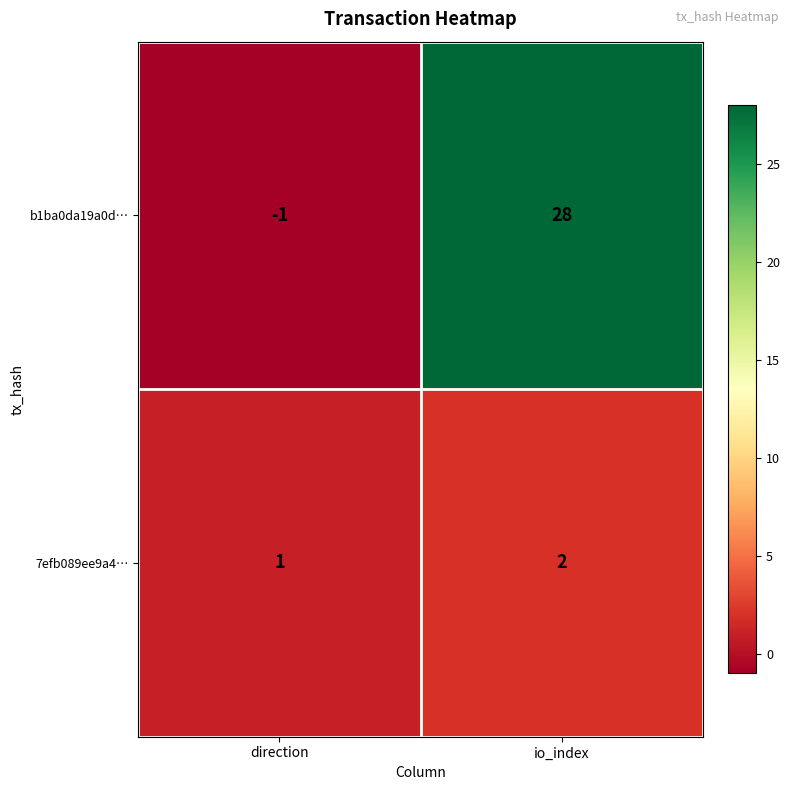

Where is 7efb089ee9a4… nearest to the value 1?

direction